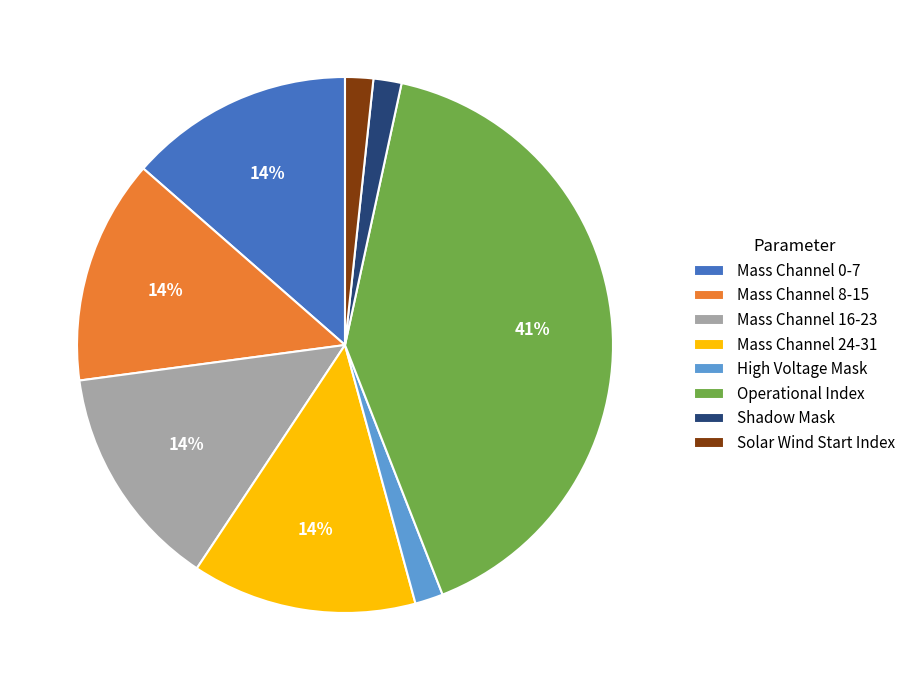

Count the number of slices in the pie.

8